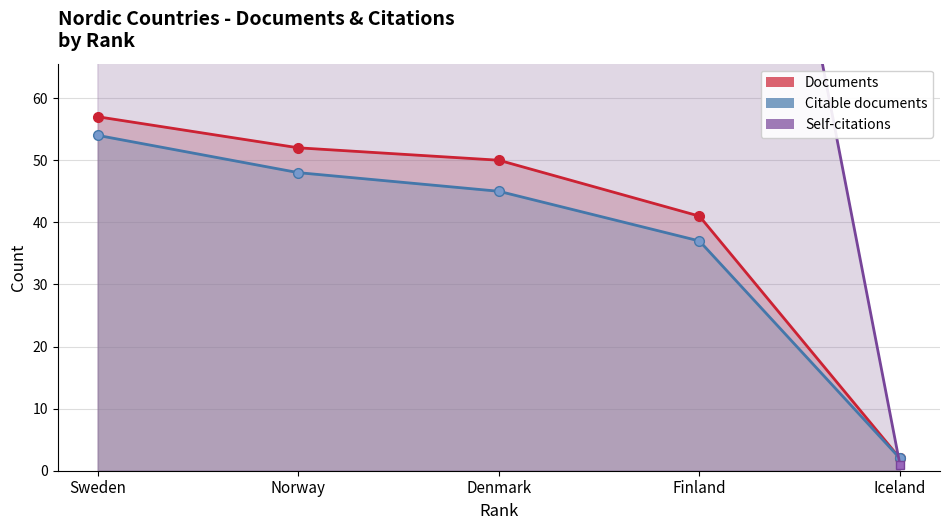

What is the difference between the maximum and minimum values in the Citable documents series?

52